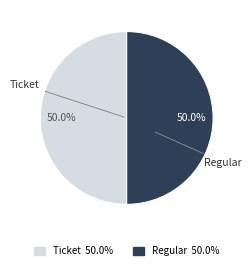

How many segments does this pie chart have?

2